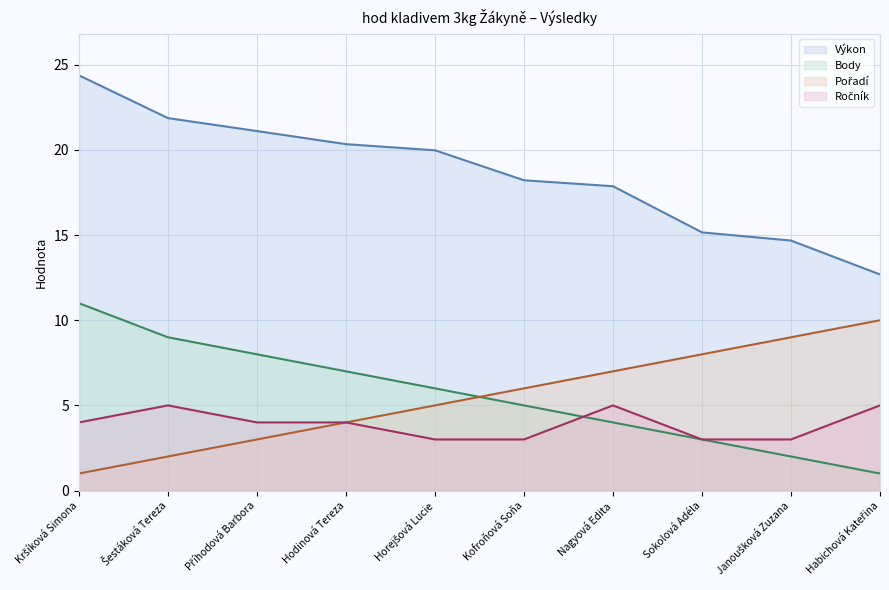

How many lines are shown in the chart?

4